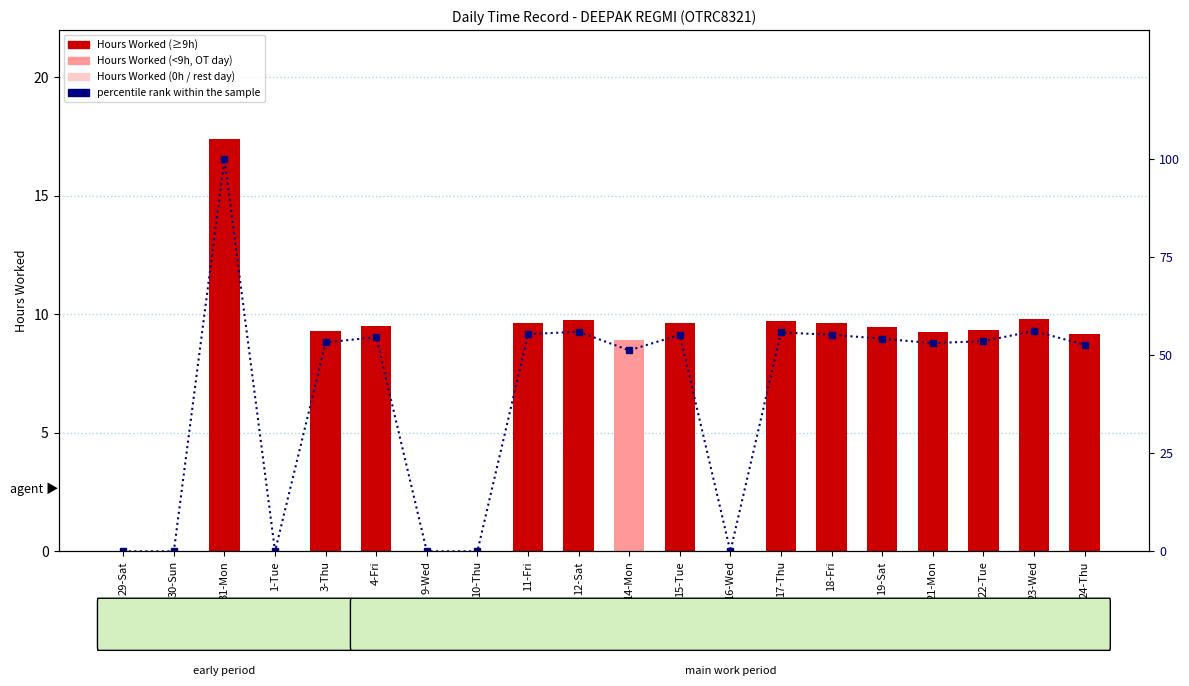

Are the bars horizontal?

No